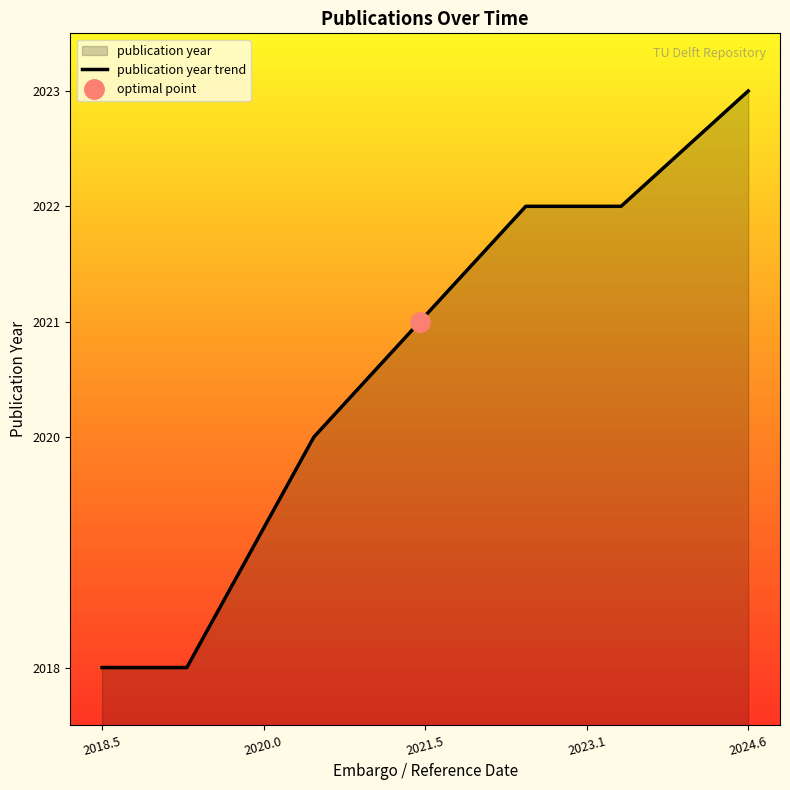

The publication year trend series shows 2023 at 2024.6. True or false?

True